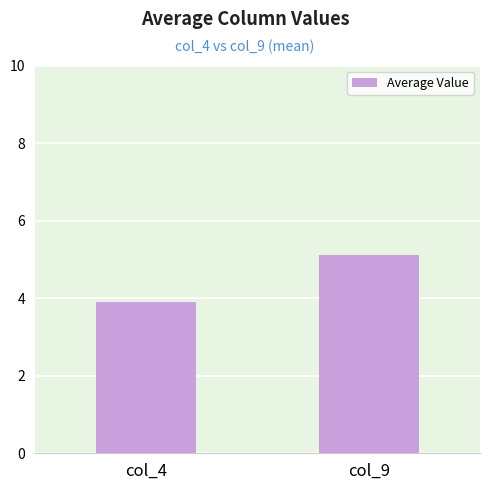

Rank the categories by value from lowest to highest.

col_4, col_9